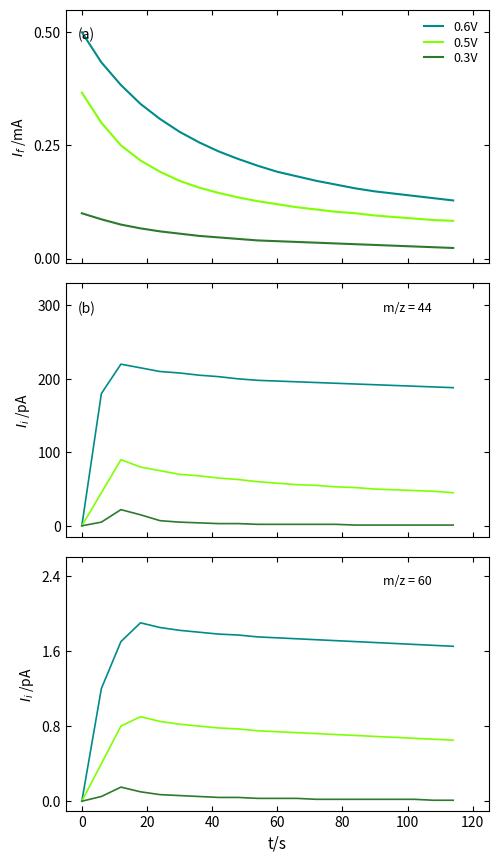

How many values in the 0.5V series exceed 0?

19